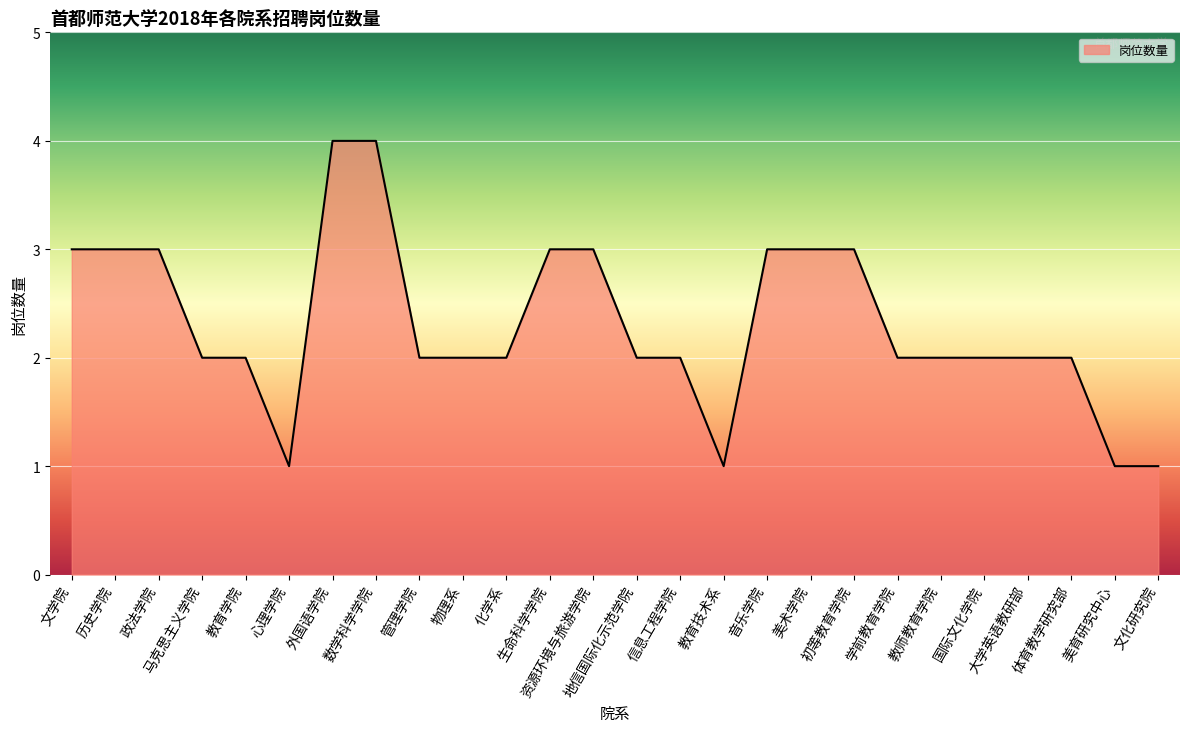

What is the maximum value shown in the chart?

4